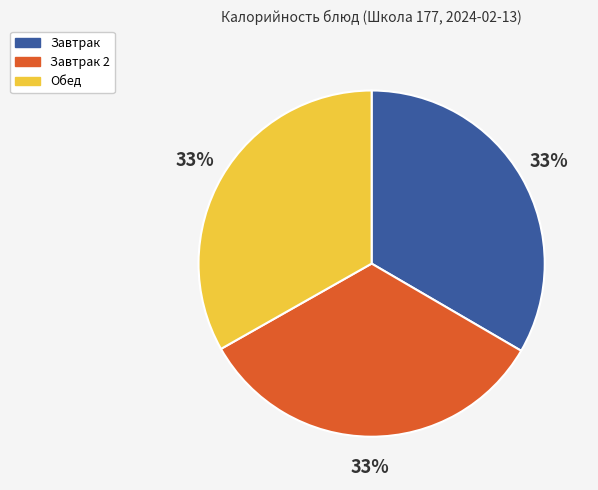

To the nearest percent, what percentage of the pie is Завтрак 2?

33%